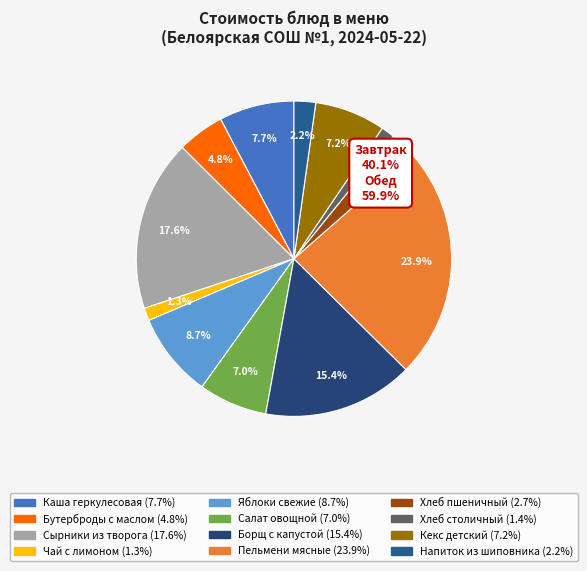

Is there a majority slice in this chart?

No